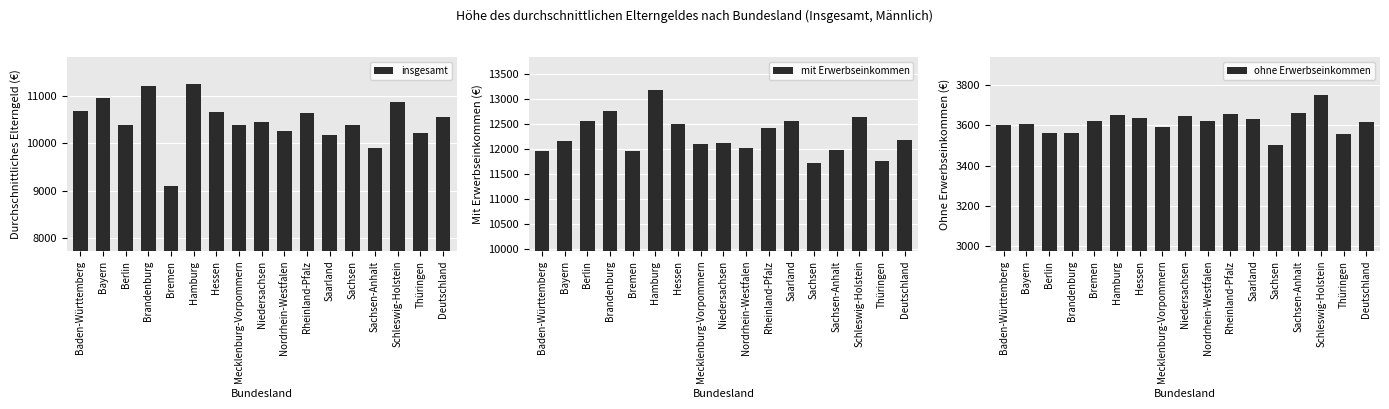

What is the sum of the insgesamt values at Sachsen-Anhalt and Berlin?

20293